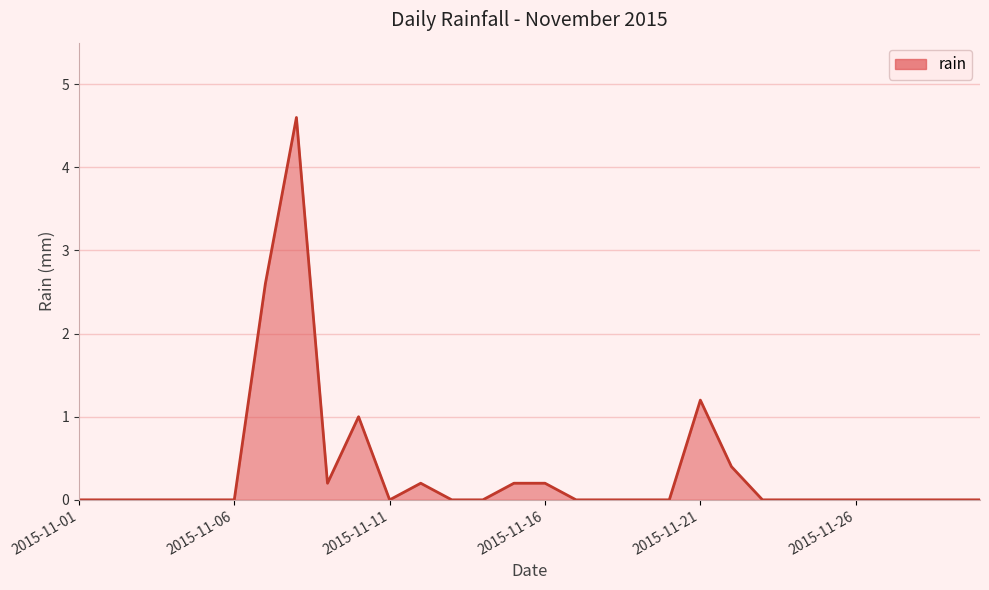

What is the difference between the maximum and minimum values?

4.6